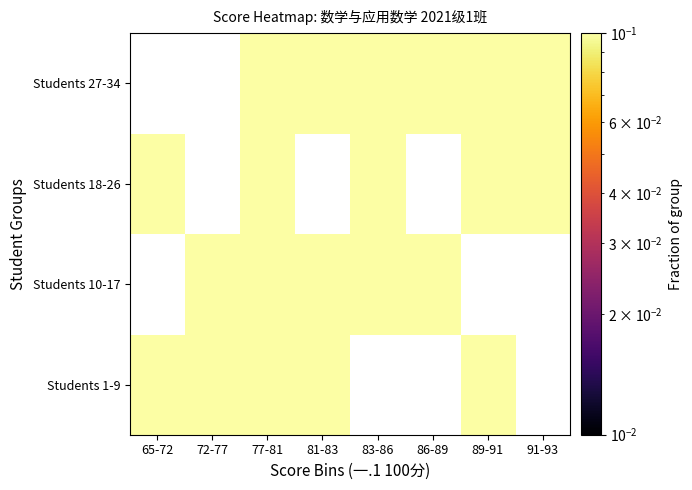

List the series in order of their overall mean, lowest first.

Students 1-9, Students 10-17, Students 18-26, Students 27-34